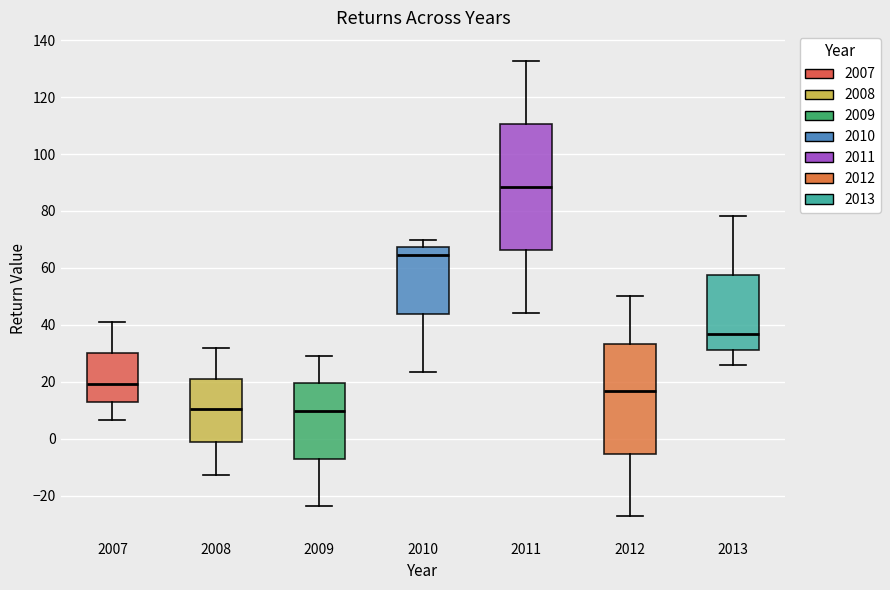

Reading left to right, read every box against the y-axis: the position of its median line, the range the box covers, and the ends of its whiskers. The values are not printed on the chart, so give them approximately, as read against the axis.

2007: median 20, box 12 to 30, whiskers 6 to 42
2008: median 10, box -2 to 22, whiskers -12 to 32
2009: median 10, box -6 to 20, whiskers -24 to 30
2010: median 64, box 44 to 68, whiskers 24 to 70
2011: median 88, box 66 to 110, whiskers 44 to 132
2012: median 16, box -6 to 34, whiskers -28 to 50
2013: median 36, box 32 to 58, whiskers 26 to 78